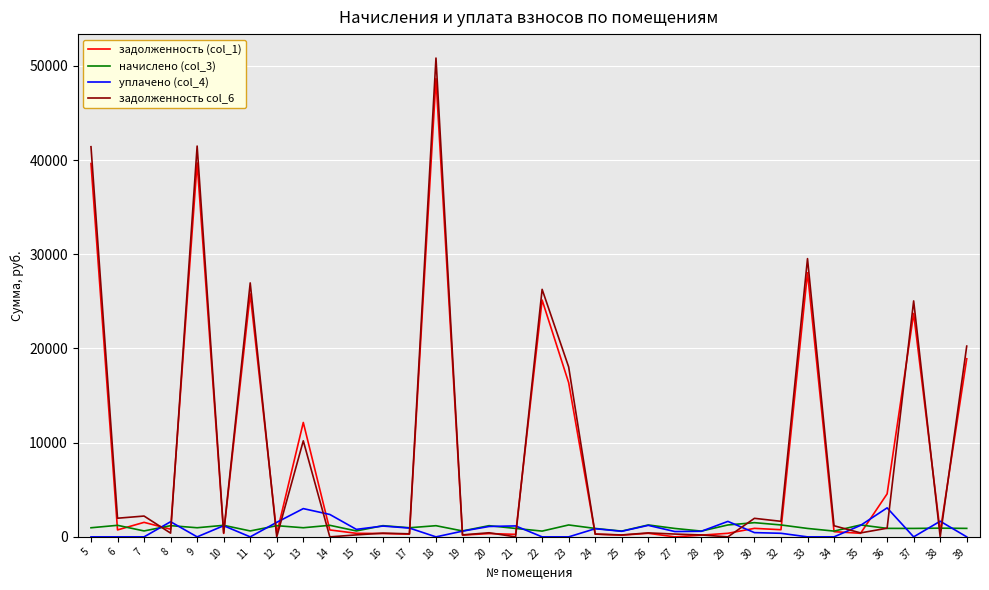

What is the greatest value displayed?

50831.3